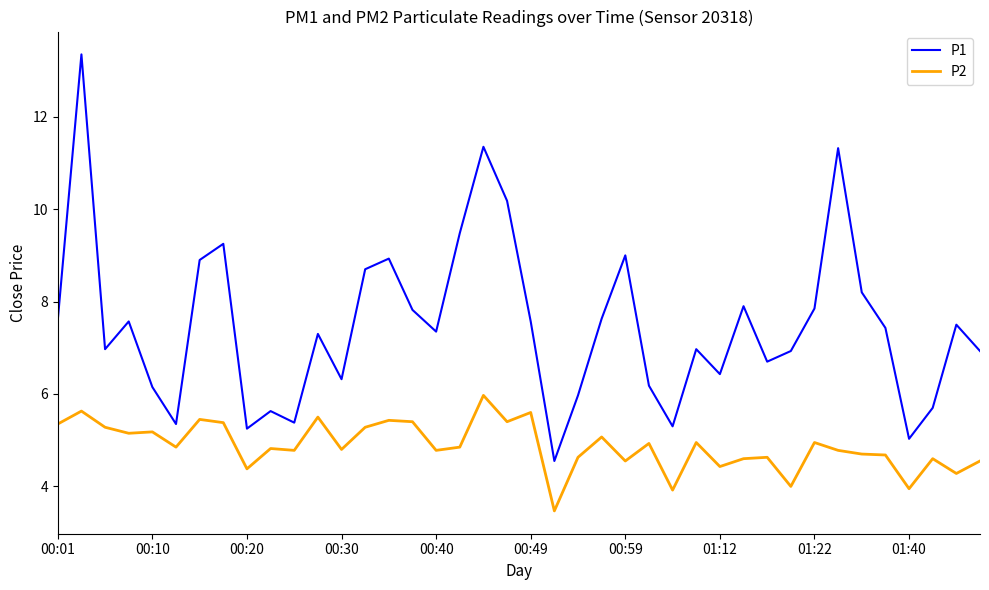

True or false: P1 and P2 intersect in this chart.

False